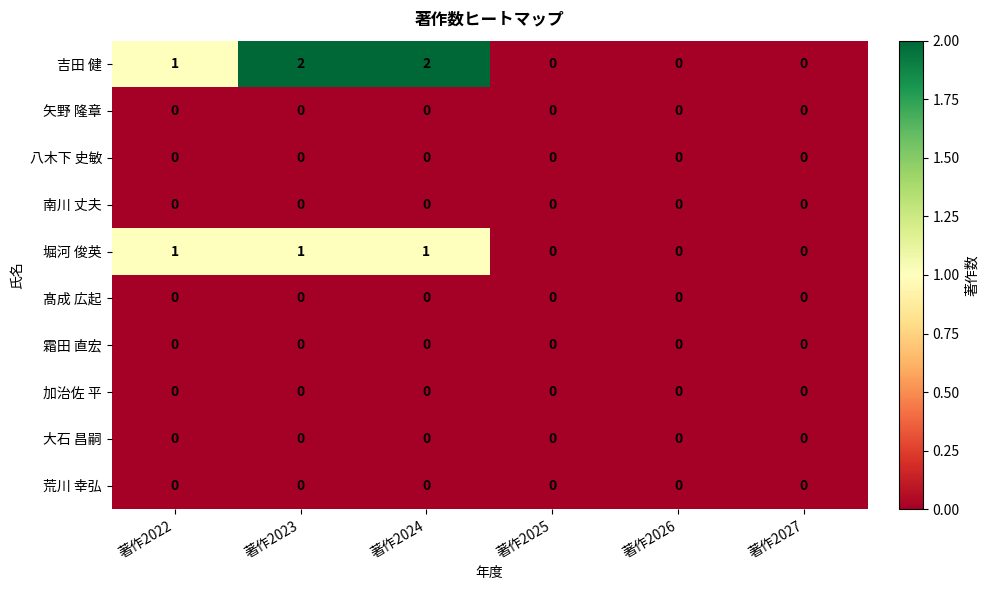

Which series has the largest total across all categories?

吉田 健